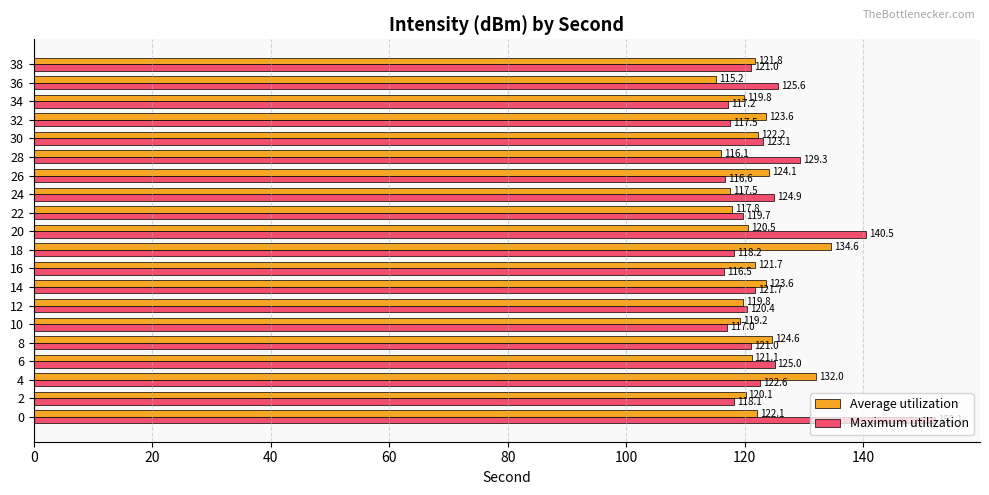

Which series has the largest total across all categories?

Maximum utilization